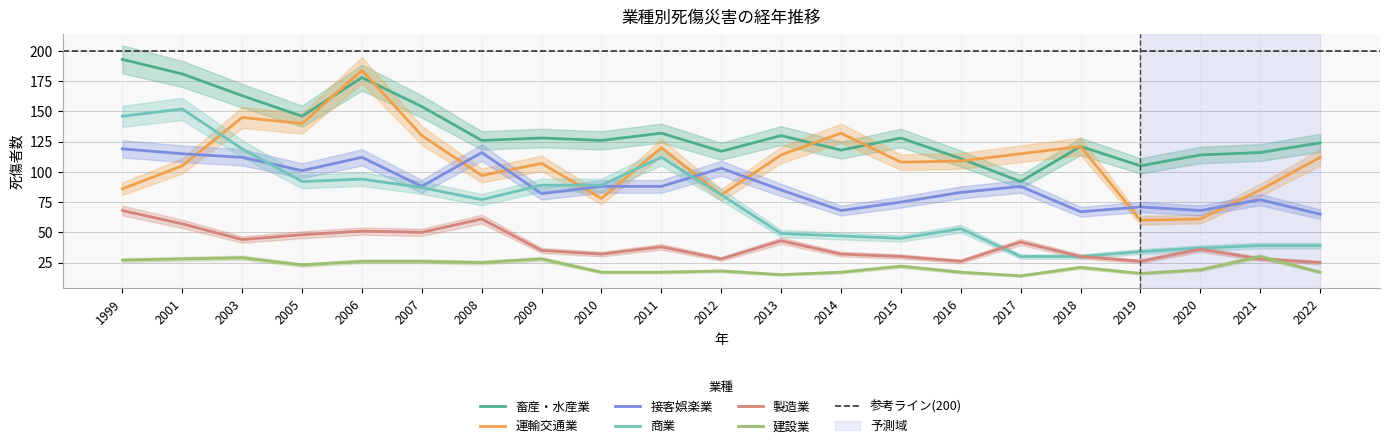

Is it true that 建設業 equals 17 at 2011?

True